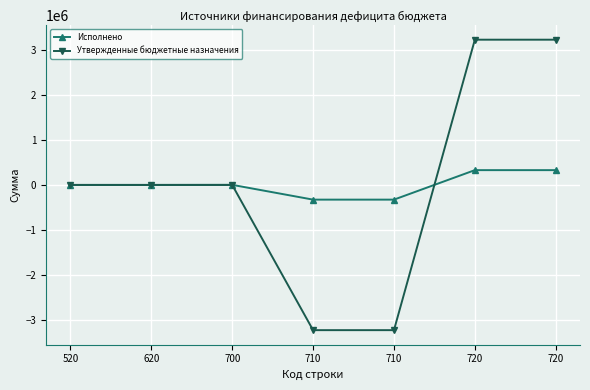

Between 520 and 710, which is larger?

520